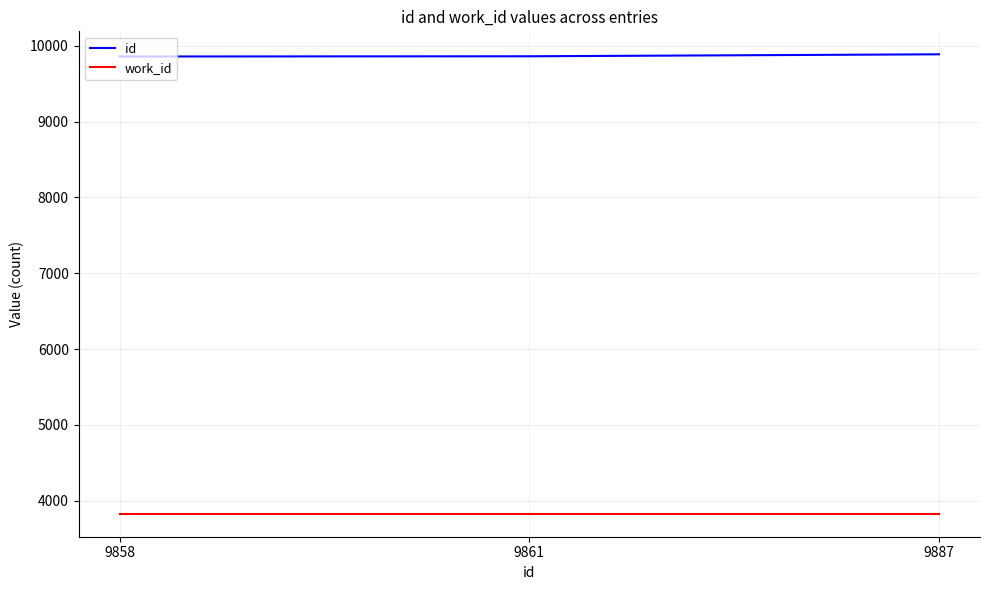

Is it true that id equals 2185 at 9887?

False